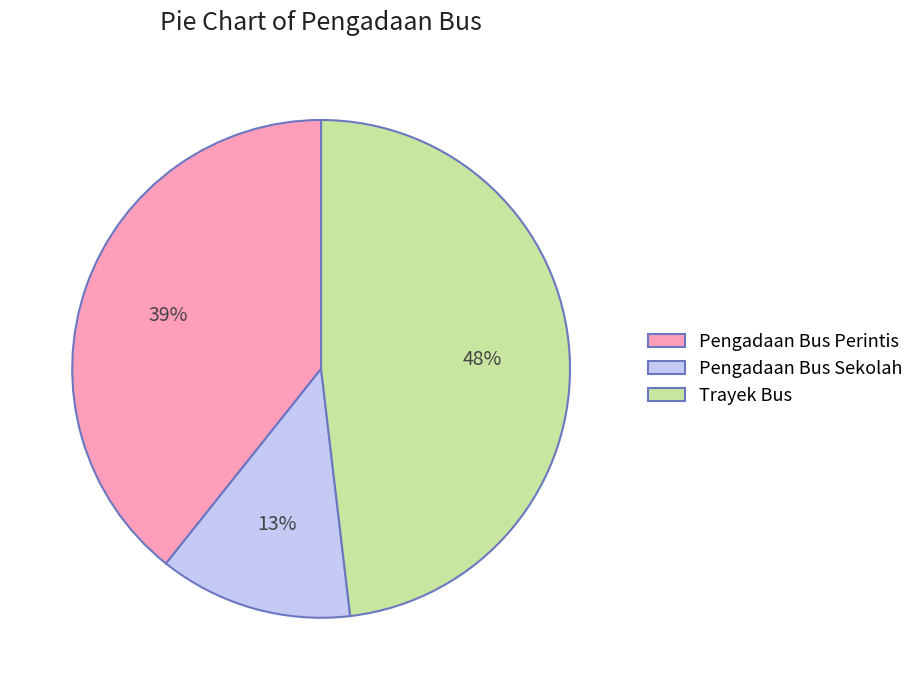

Combined, do Trayek Bus and Pengadaan Bus Perintis account for over 50%?

Yes